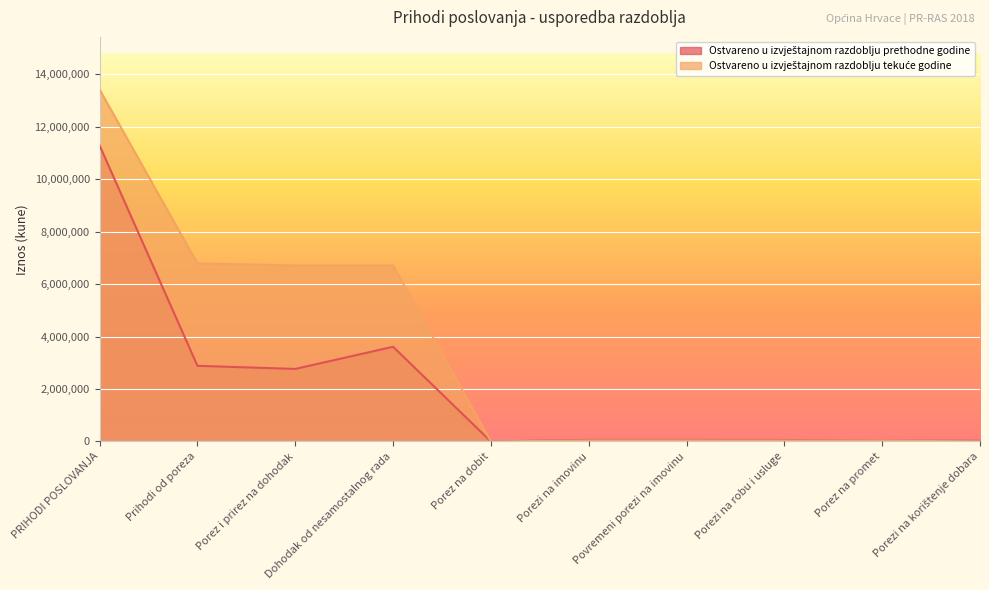

Is it true that Ostvareno u izvještajnom razdoblju prethodne godine equals -5443467 at Porez na dobit?

False